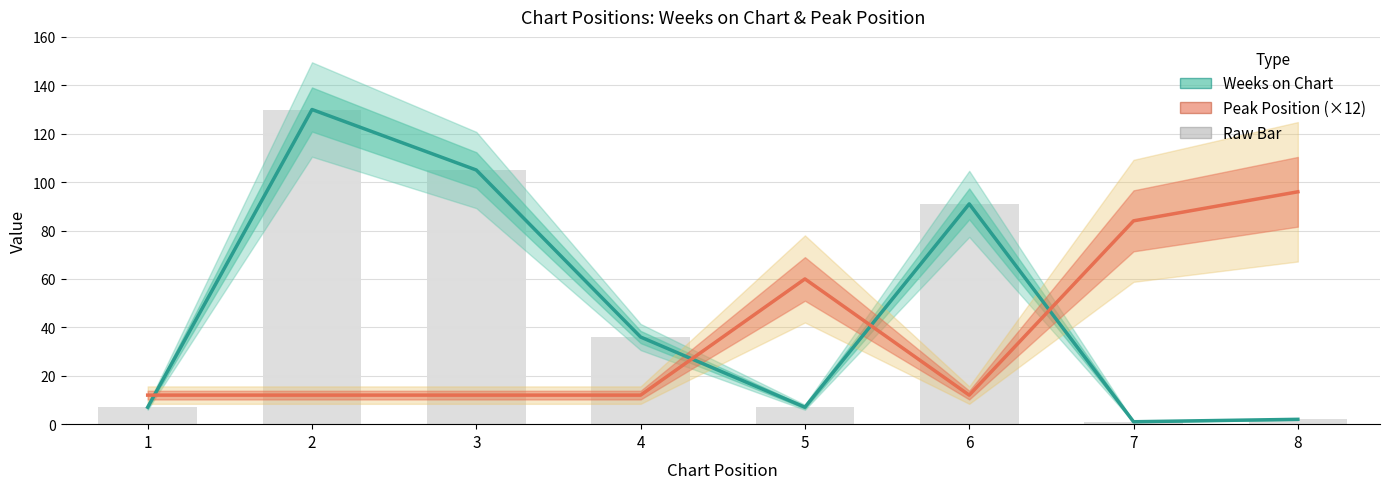

What is the difference between the maximum and minimum values in the Weeks on Chart series?

129